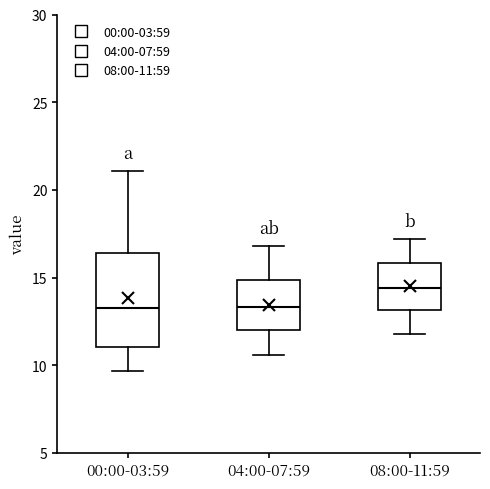

Which box has the highest median line?

08:00-11:59